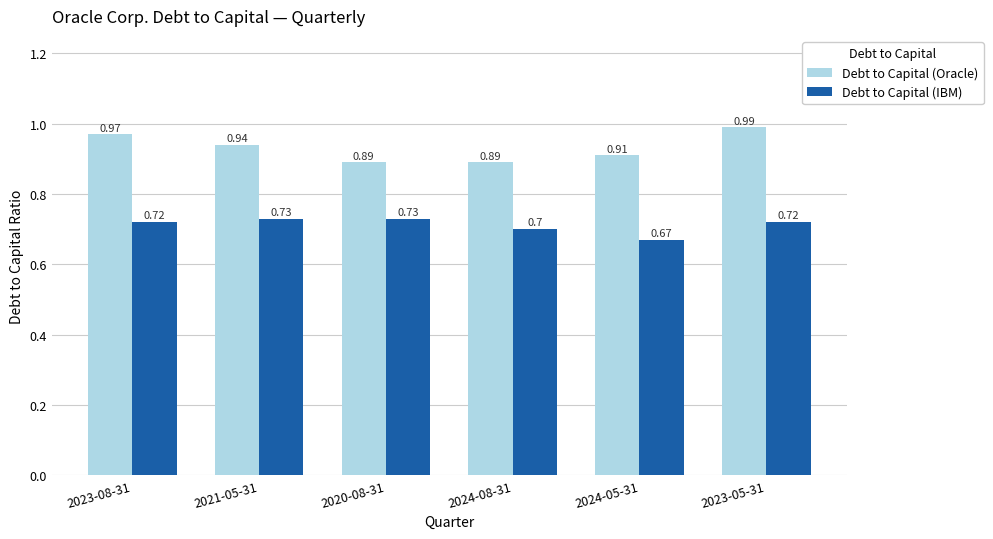

How many bars are there in each group?

2